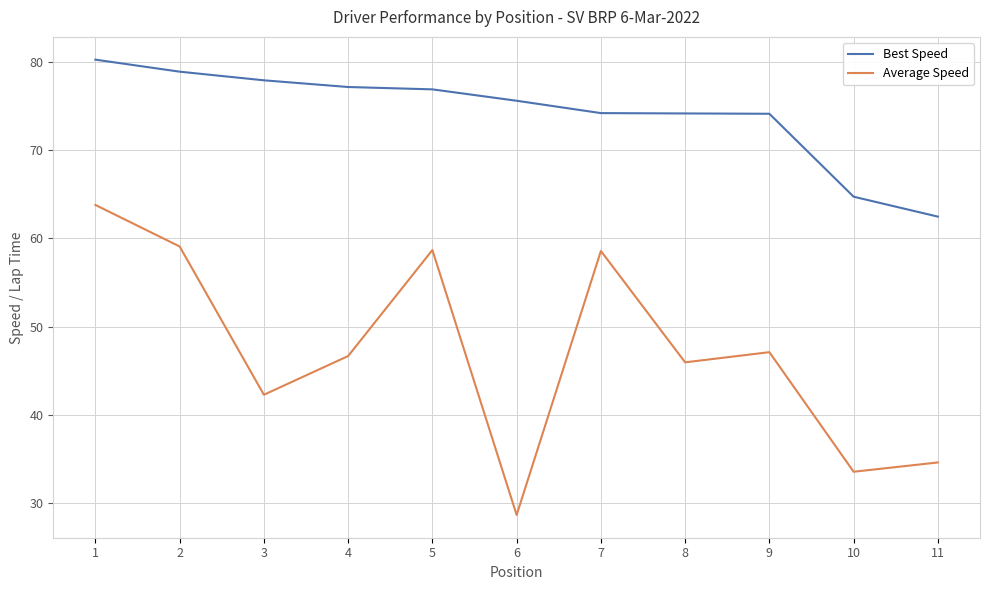

What is the average value of the Average Speed series?

47.2